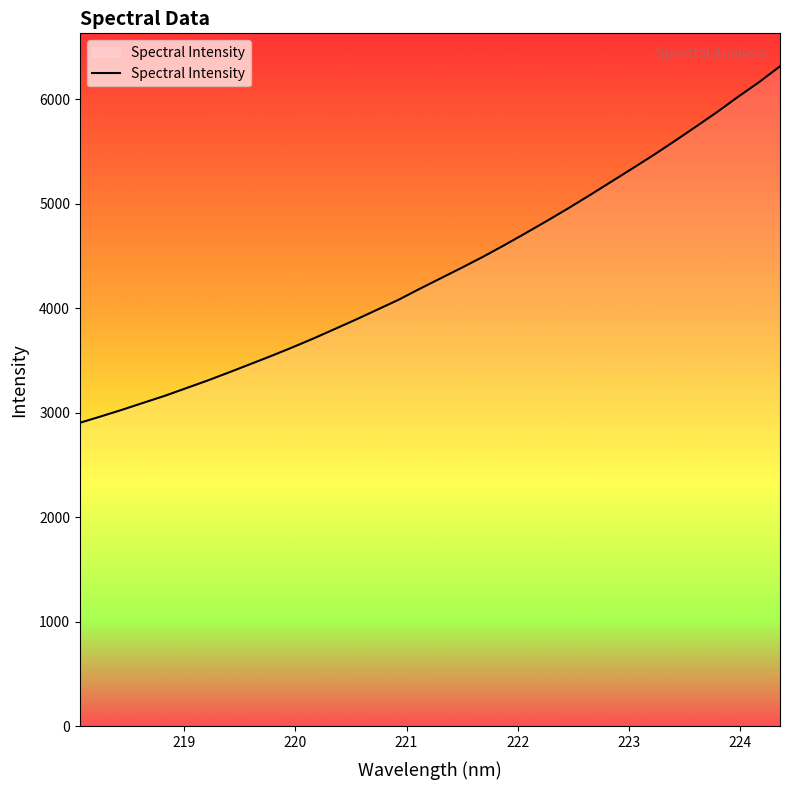

What is the greatest value displayed?

6313.7